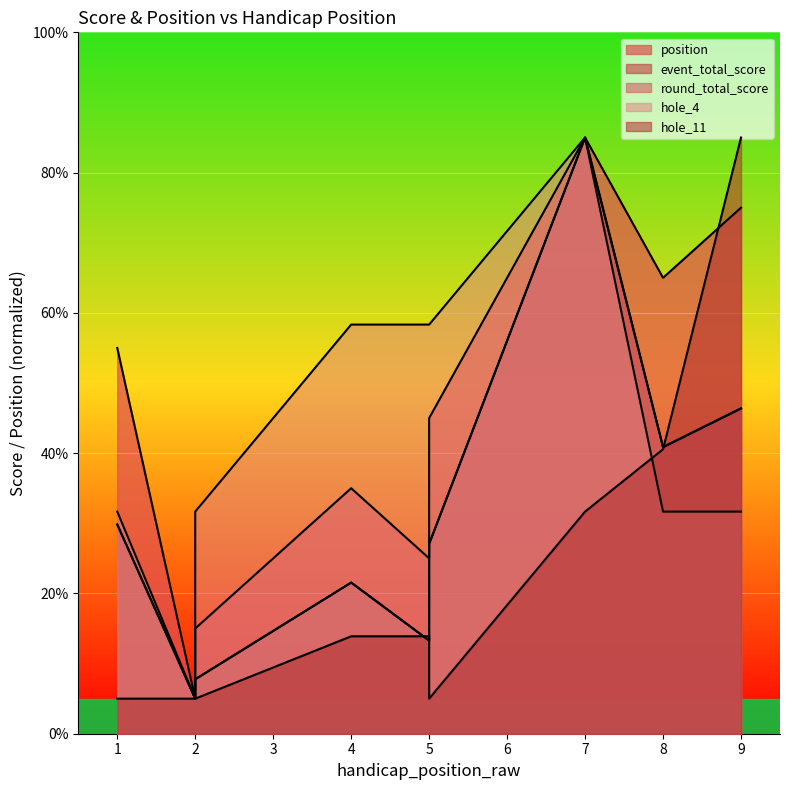

Reading left to right, extract all data points from this chart.

position: 1=55.0	2=5.0	2=15.0	4=35.0	5=25.0	5=45.0	7=85.0	8=65.0	9=75.0
event_total_score: 1=29.8	2=5.0	2=7.8	4=21.6	5=13.3	5=27.1	7=85.0	8=40.9	9=46.4
round_total_score: 1=29.8	2=5.0	2=7.8	4=21.6	5=13.3	5=27.1	7=85.0	8=40.9	9=46.4
hole_4: 1=31.7	2=5.0	2=31.7	4=58.3	5=58.3	5=58.3	7=85.0	8=31.7	9=31.7
hole_11: 1=5.0	2=5.0	2=5.0	4=13.9	5=13.9	5=5.0	7=31.7	8=40.6	9=85.0